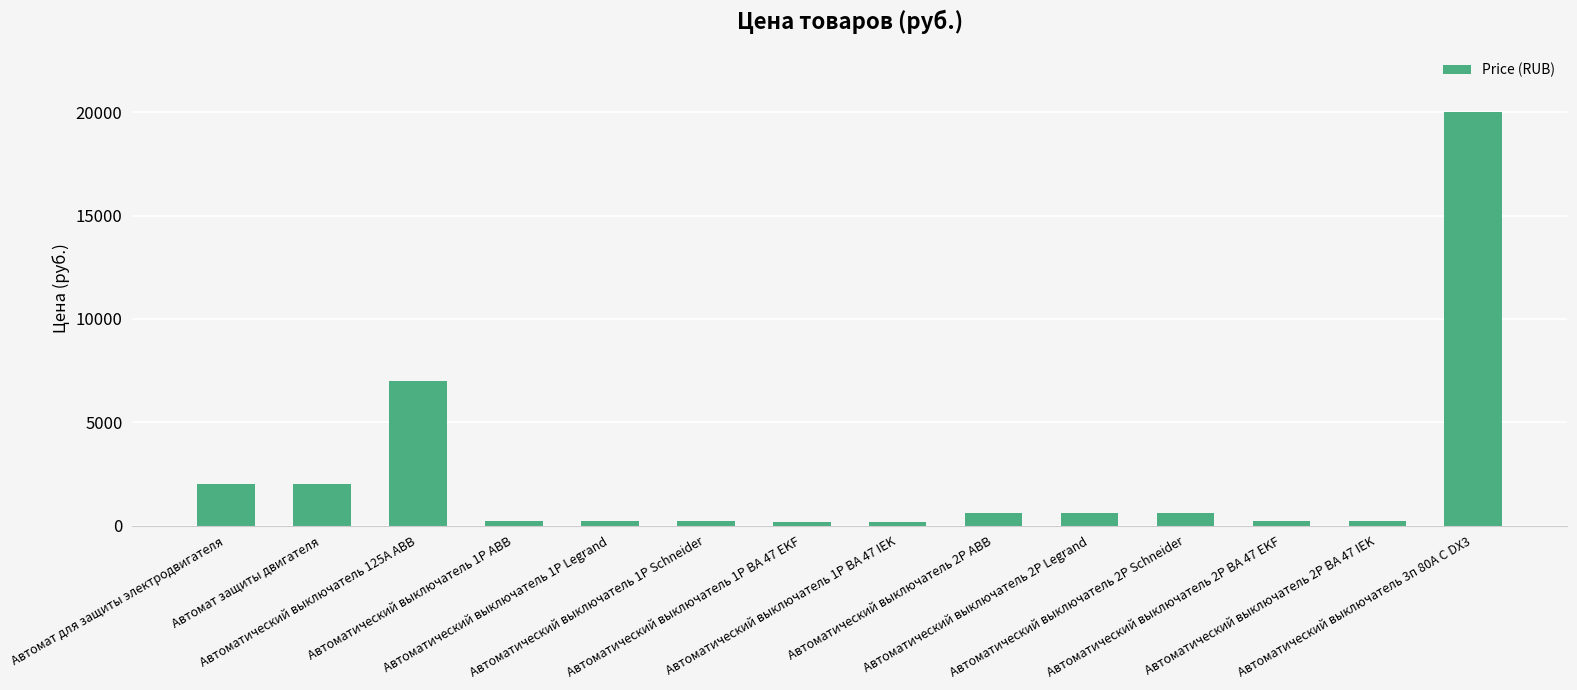

What is the change in value from Автоматический выключатель 2Р ВА 47 IEK to Автоматический выключатель 3п 80А C DX3?

+19780